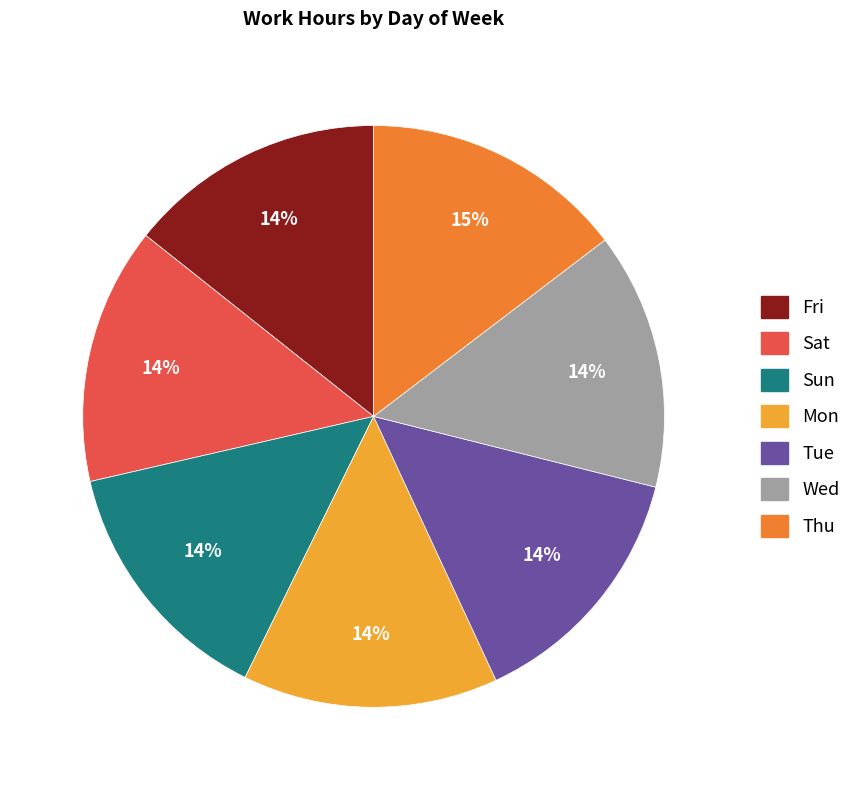

How many segments does this pie chart have?

7